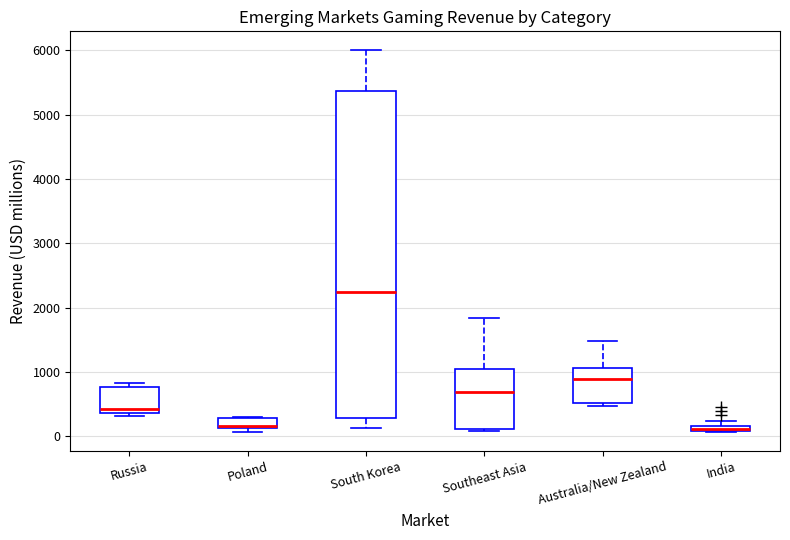

Which box is the tallest, from its lower edge to its upper edge?

South Korea